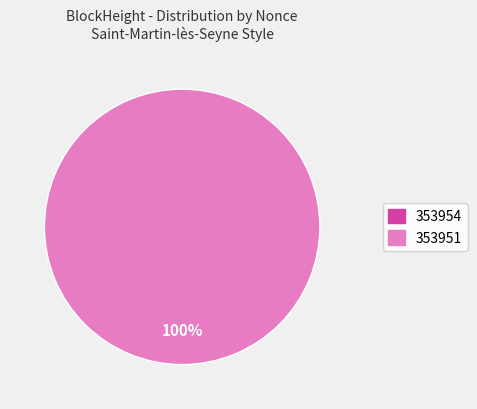

The 353951 slice represents 99% of the pie. True or false?

False